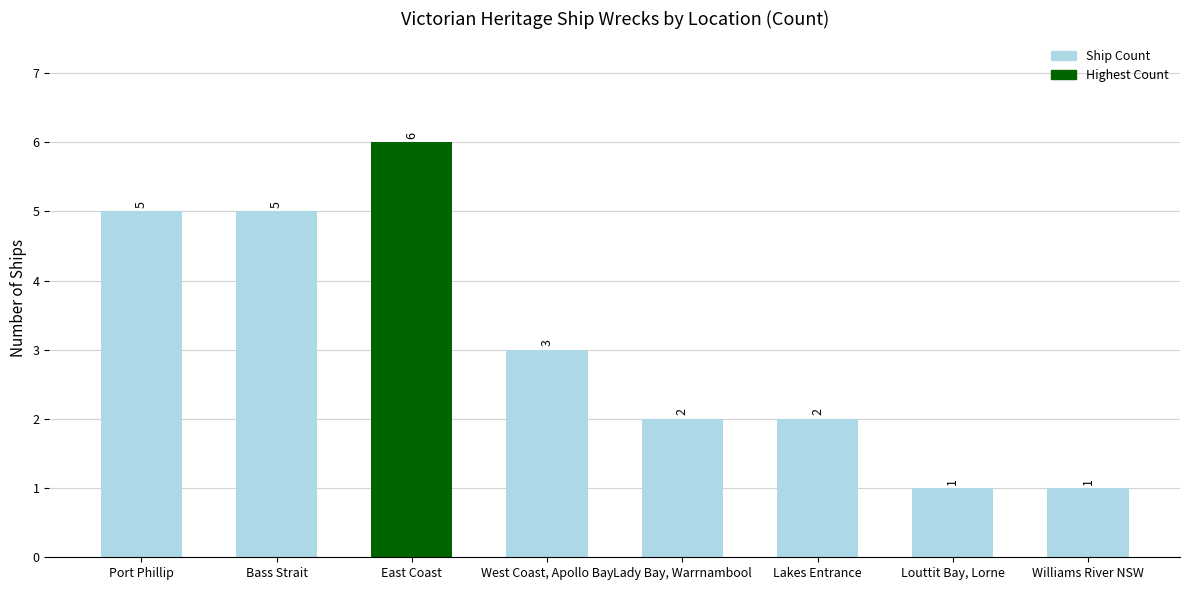

Reading left to right, extract all data points from this chart.

5	5	6	3	2	2	1	1